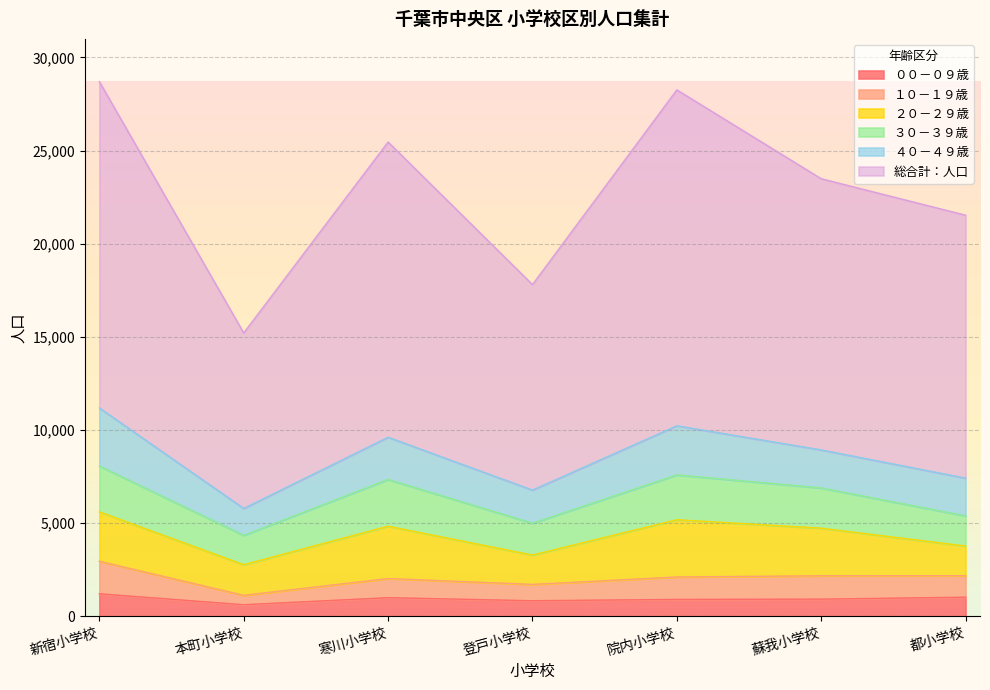

At which category does the chart reach its minimum across all series?

本町小学校